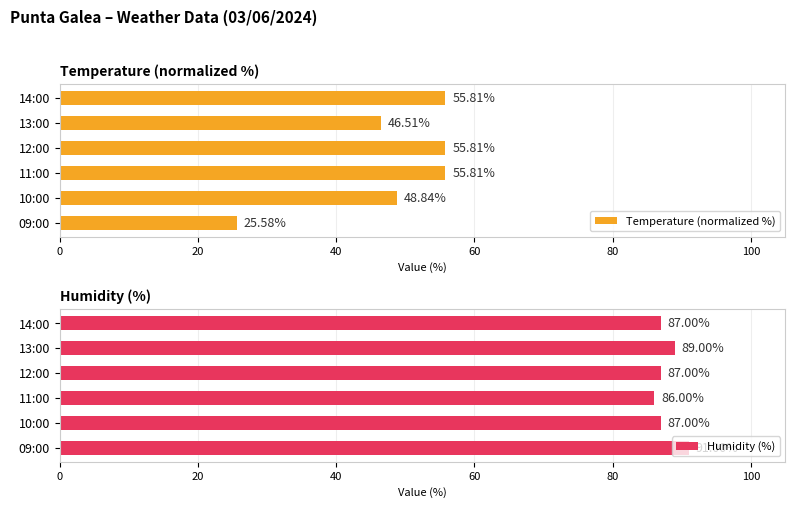

What is the average value of the Temperature (normalized %) series?

48.1